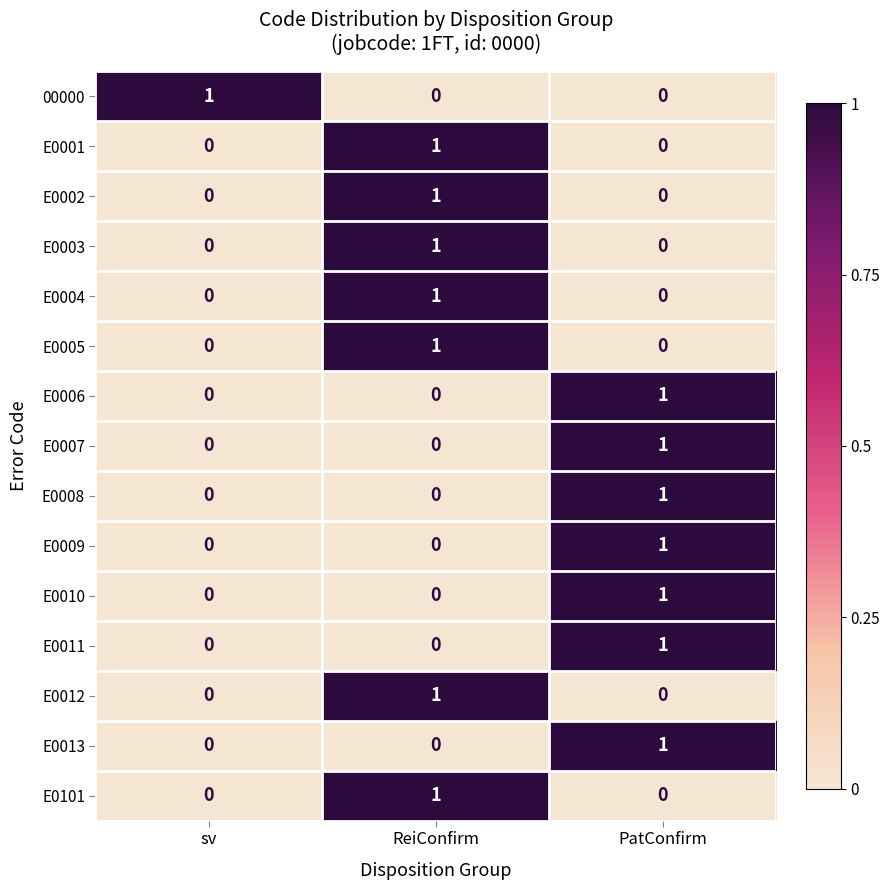

The E0005 series shows 0 at PatConfirm. True or false?

True